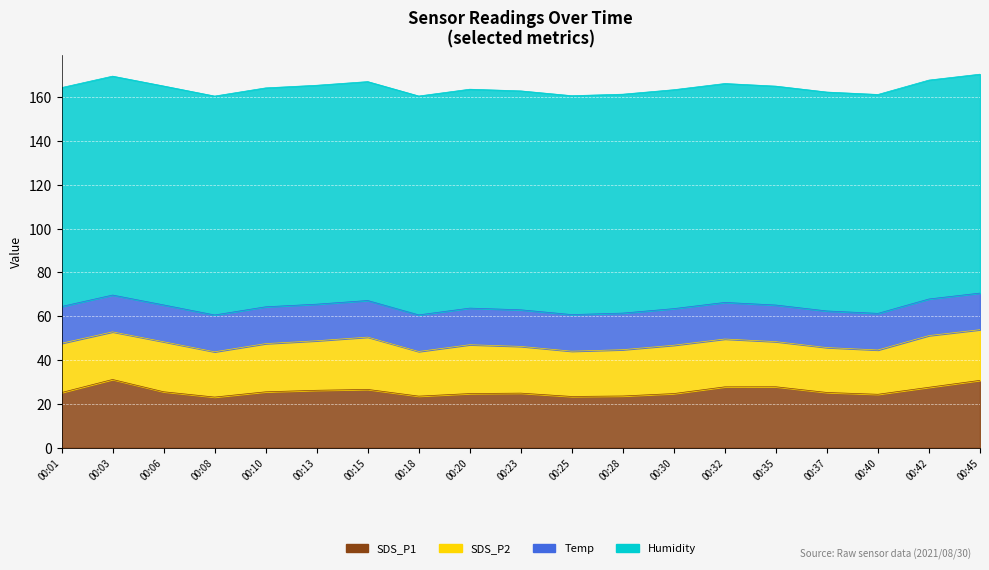

The Humidity series shows 38.2 at 00:20. True or false?

False